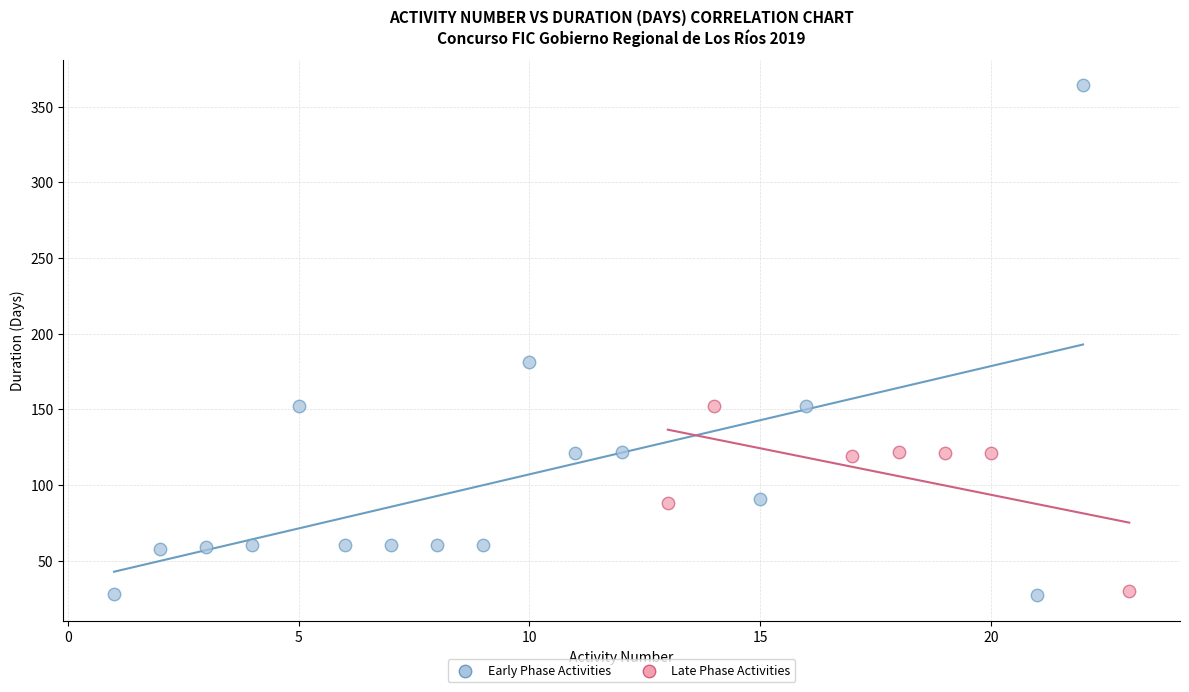

Which series has the largest Y range (max minus min)?

Early Phase Activities